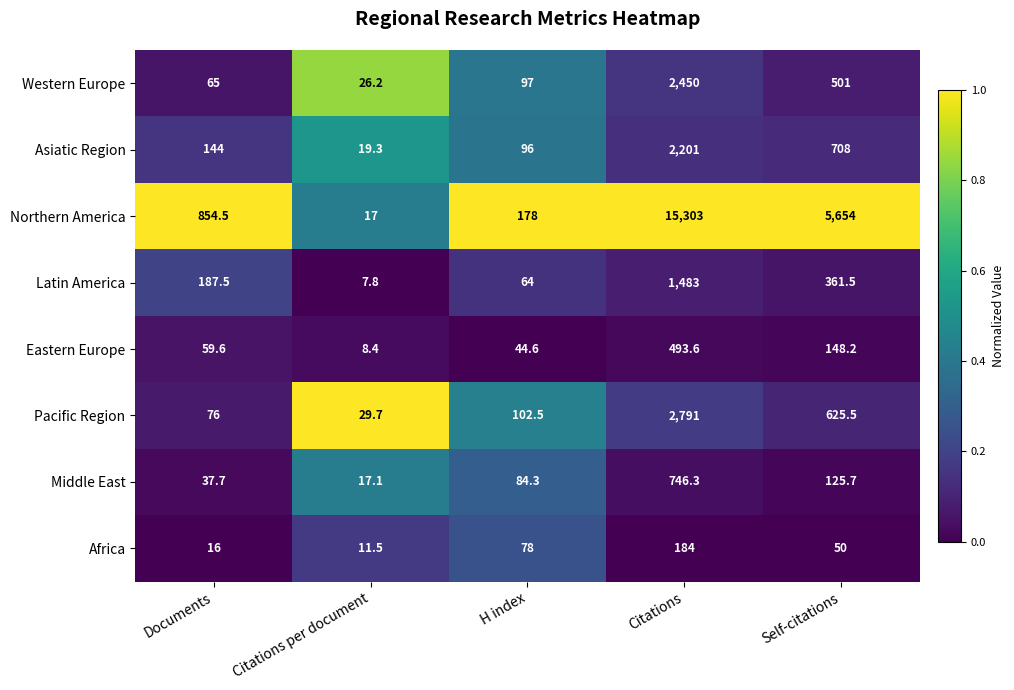

What is the difference between the Africa values at Self-citations and Citations per document?

38.5